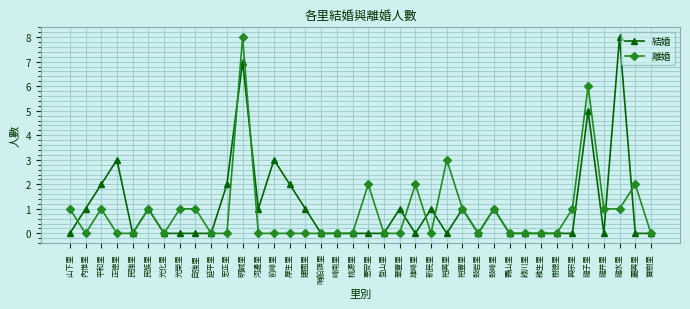

What is the maximum value shown in the chart?

8